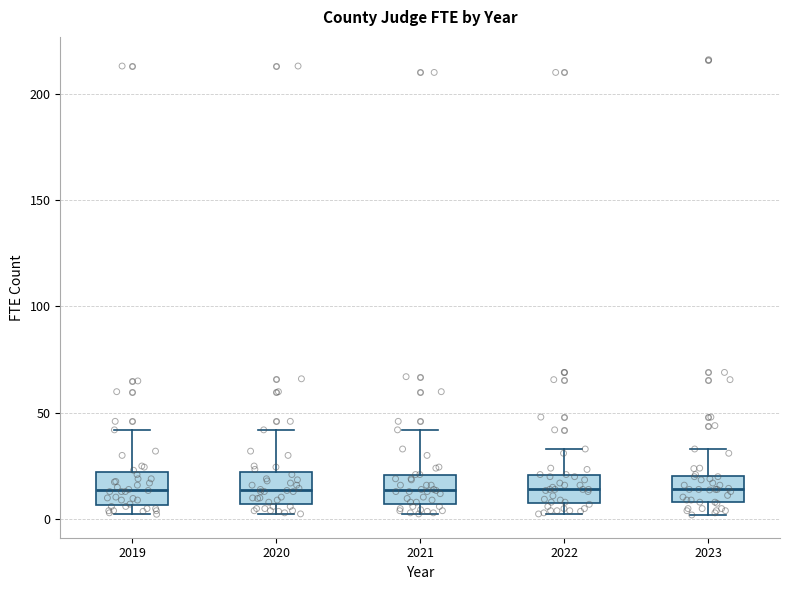

Where is the lower edge of the box at x = 2022 on the y-axis? The values are not printed on the chart, so give them approximately, as read against the axis.

10